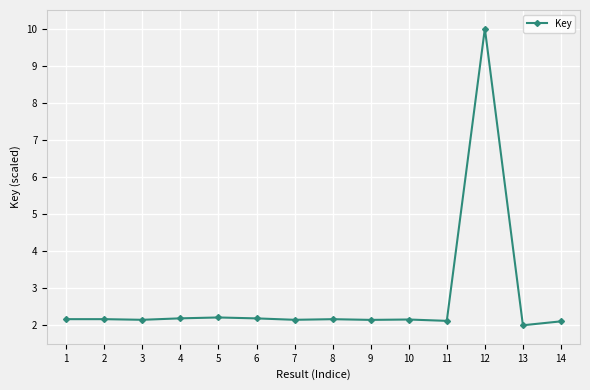

Is this an area chart (filled region under the line)?

No